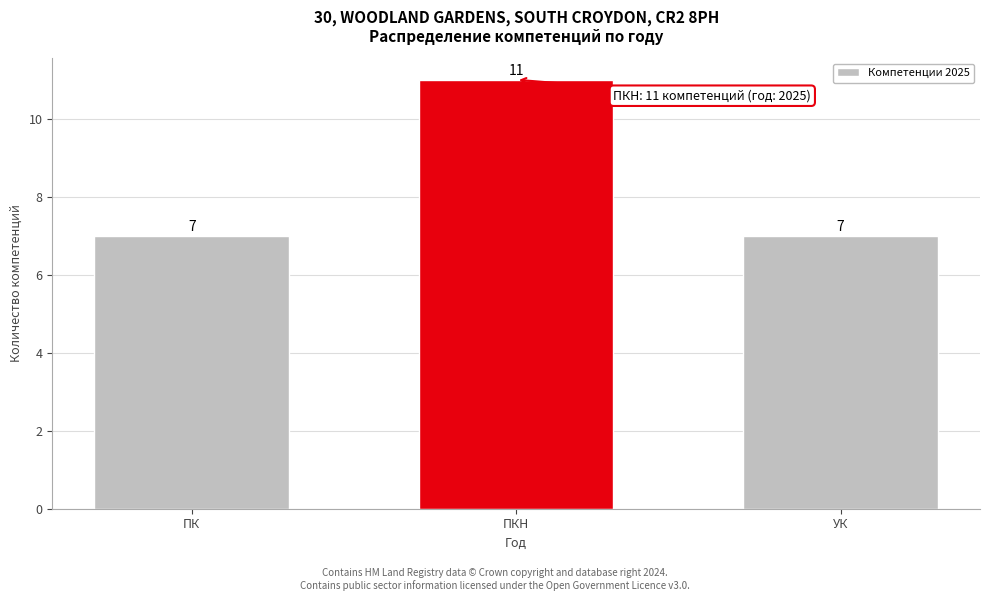

Reading left to right, extract all data points from this chart.

7	11	7